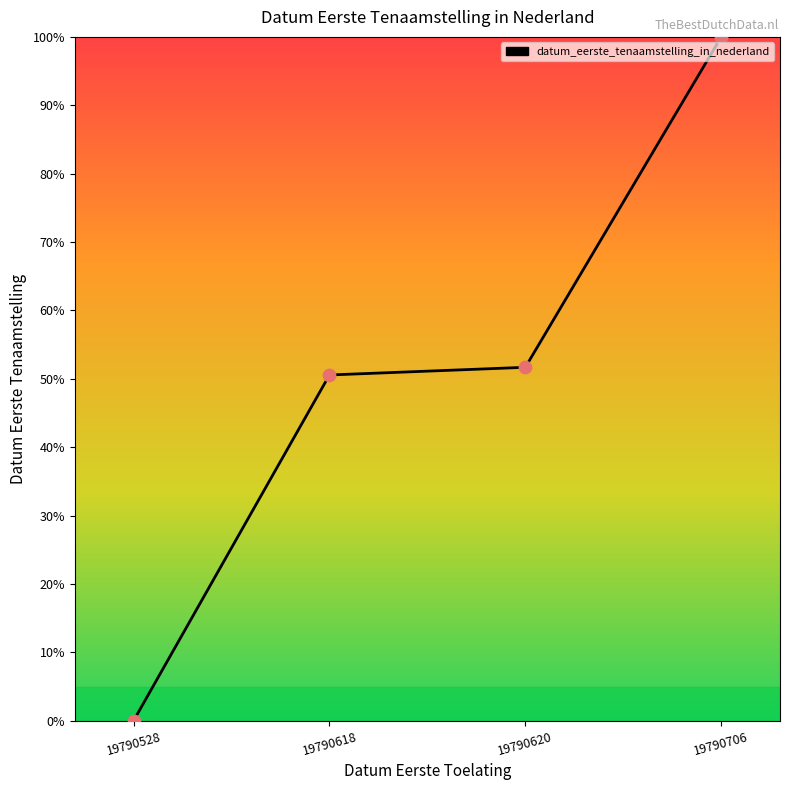

Which has a higher value, 19790706 or 19790620?

19790706